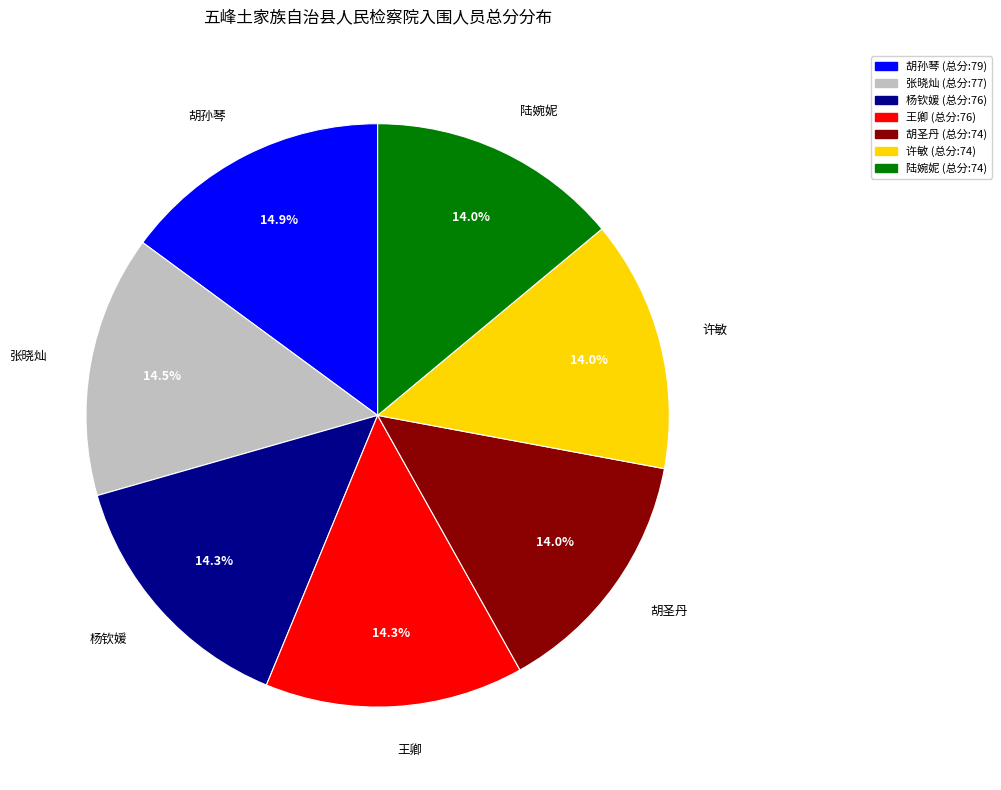

What percentage is NOT represented by 杨钦媛?

85.7%